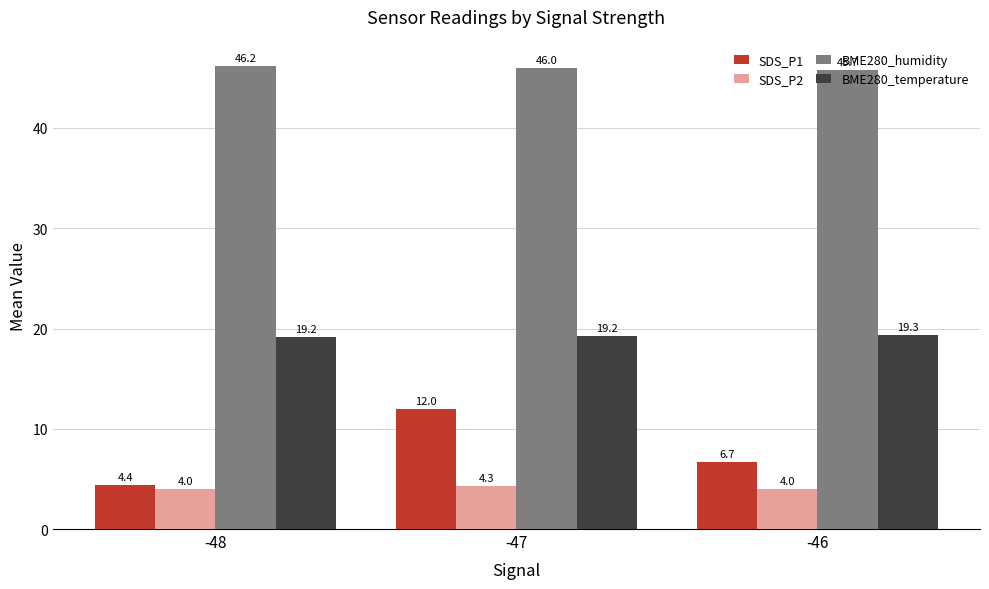

List the labels in order of BME280_humidity value, largest first.

-48, -47, -46